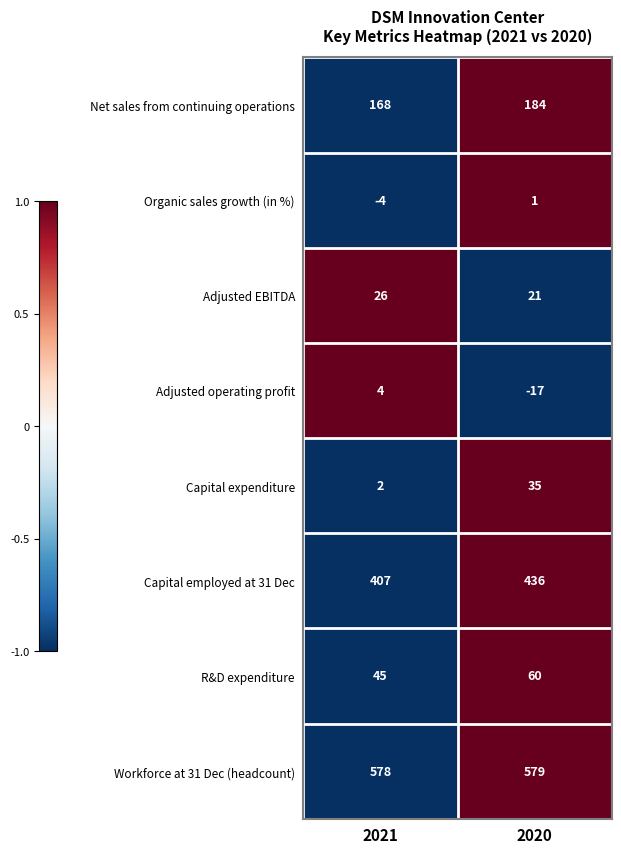

Which category has the lowest value across all series?

2020